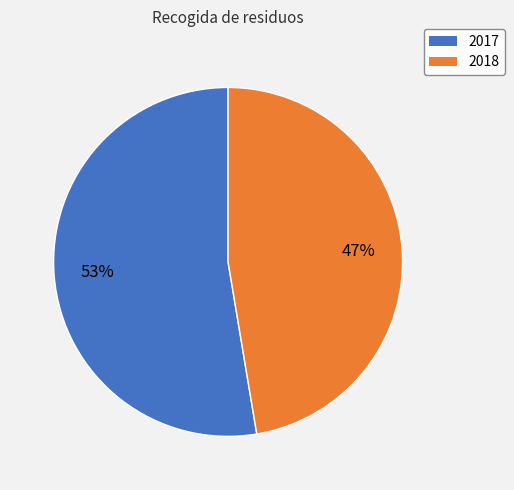

Combined, do 2018 and 2017 account for over 50%?

Yes